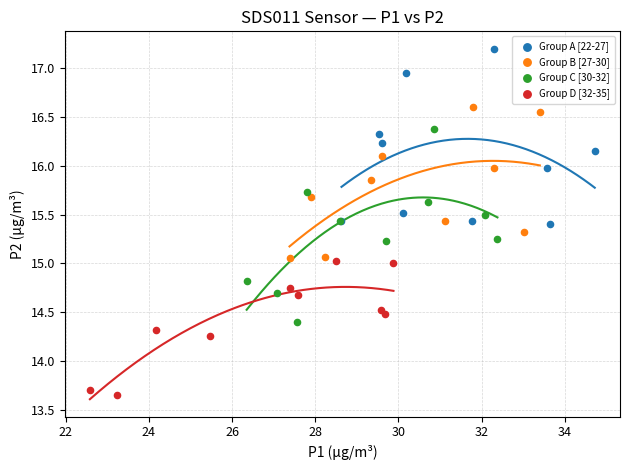

Which series has the widest spread of Y values?

Group C [30-32]